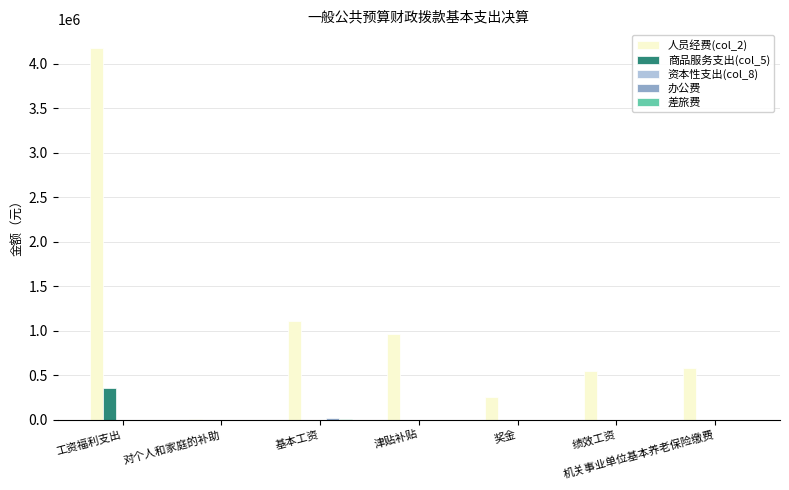

Which label corresponds to the largest value in the chart?

工资福利支出